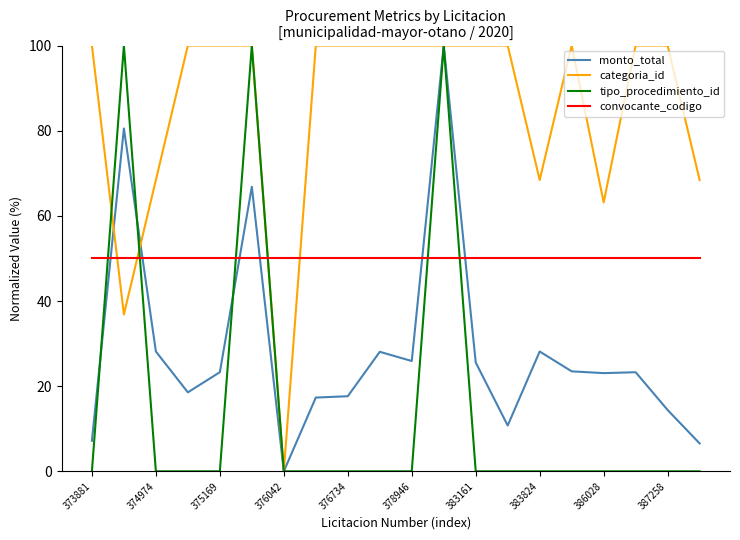

How many lines are shown in the chart?

4